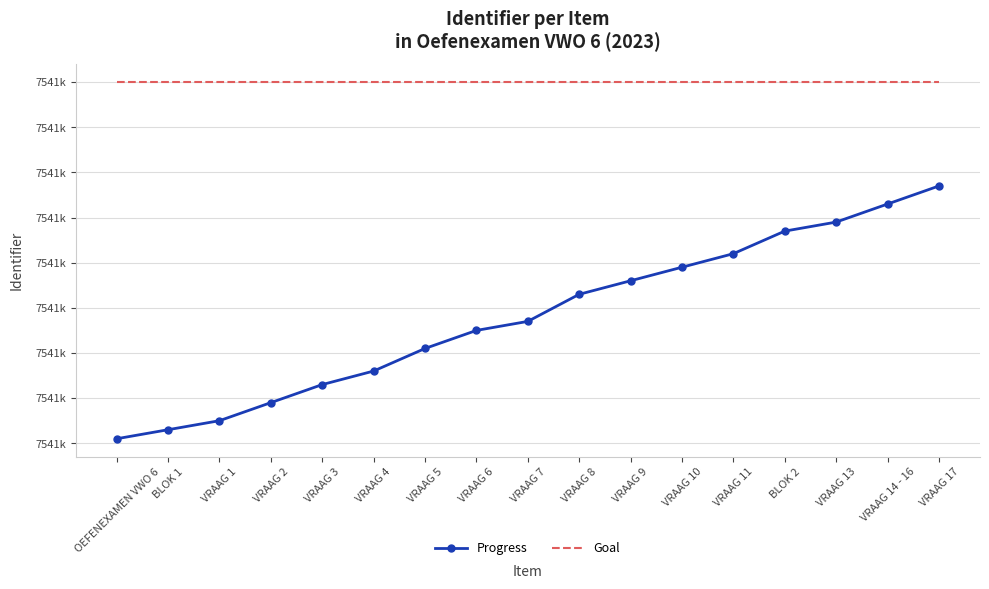

Which series has the largest total across all categories?

Goal